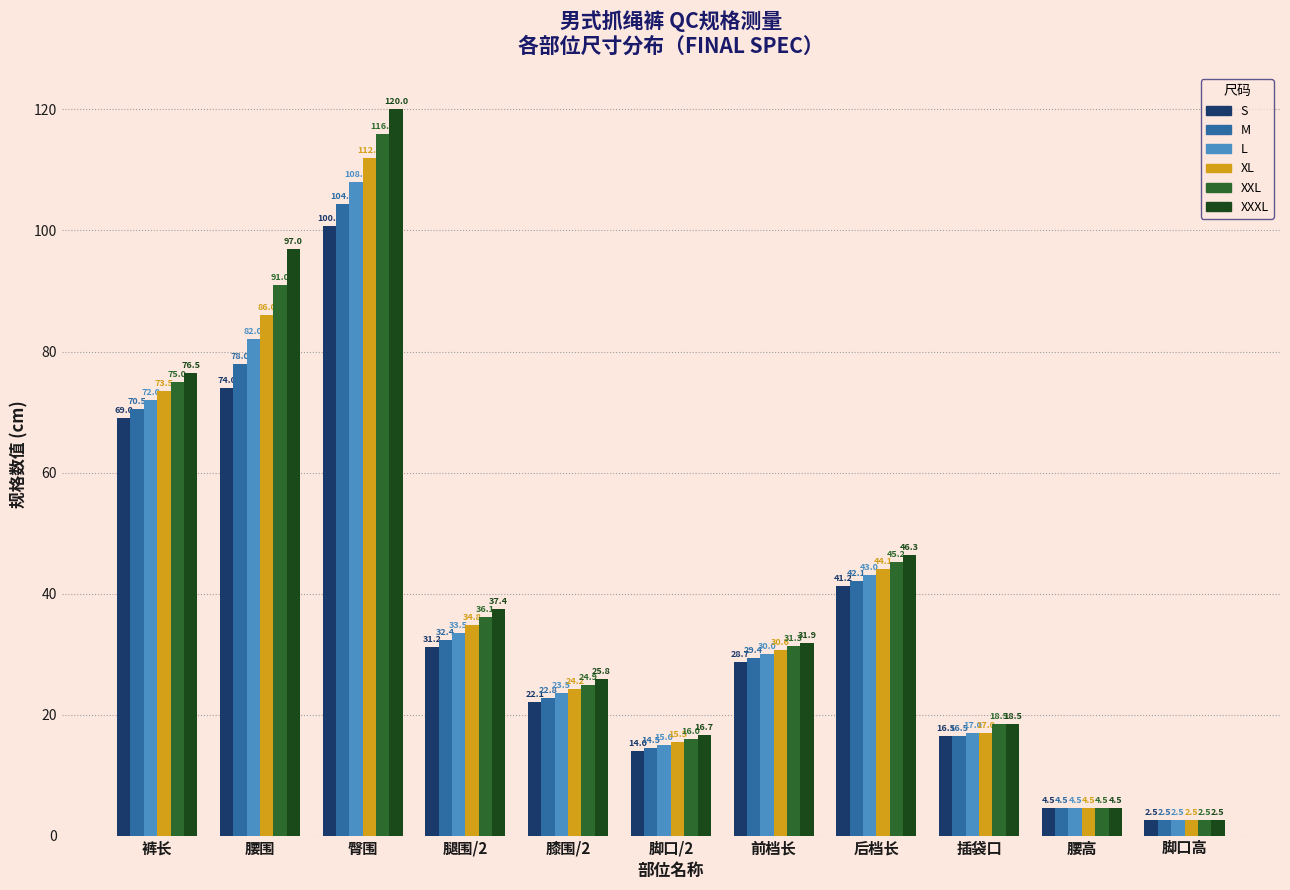

What is the minimum value shown in the chart?

2.5